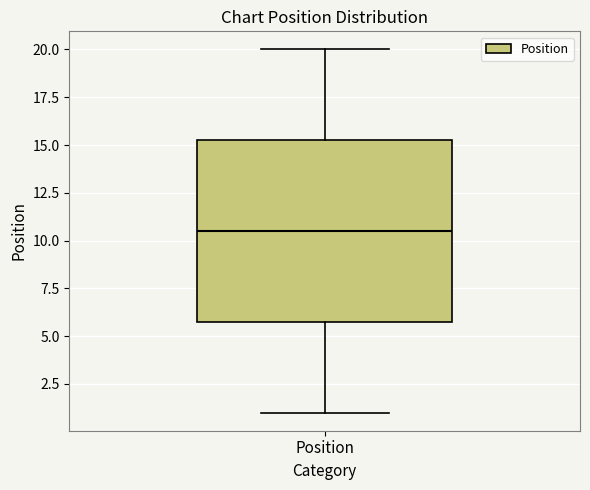

Transcribe this box plot: give where the median line is, the range the box spans, and where the two whiskers end, as read against the y-axis. The values are not printed on the chart, so give them approximately, as read against the axis.

median 10.5, box 6.0 to 15.5, whiskers 1.0 to 20.0